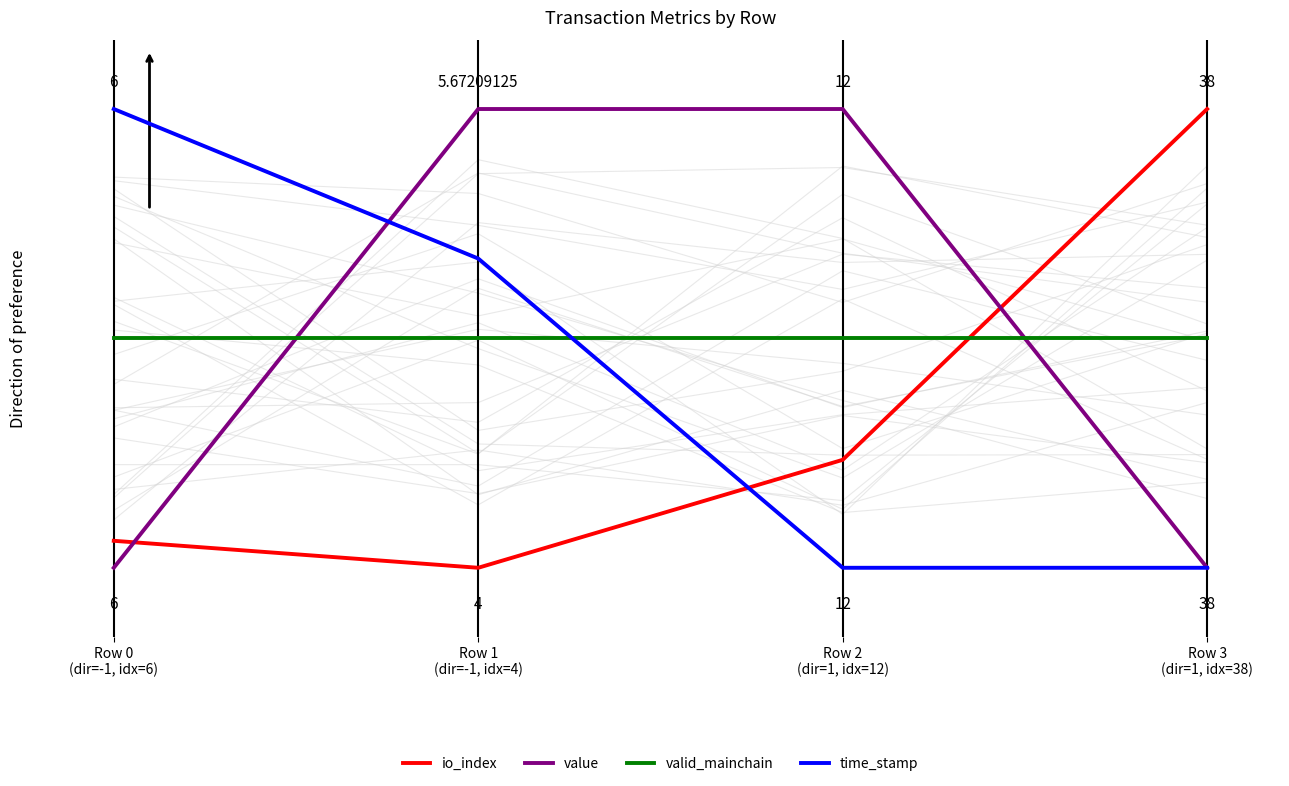

The value of value at Row 0
(dir=-1, idx=6) is -0.5. True or false?

False